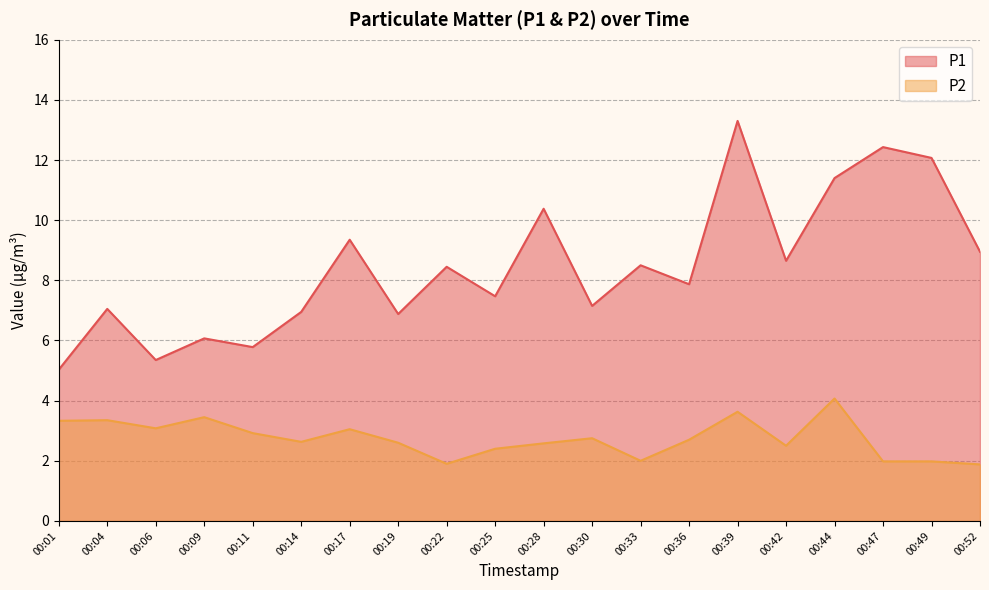

Reading left to right, what are all the values shown in this chart?

P1: 00:01=5.0	00:04=7.0	00:06=5.3	00:09=6.1	00:11=5.8	00:14=7.0	00:17=9.3	00:19=6.9	00:22=8.4	00:25=7.5	00:28=10.4	00:30=7.2	00:33=8.5	00:36=7.9	00:39=13.3	00:42=8.7	00:44=11.4	00:47=12.4	00:49=12.1	00:52=8.9
P2: 00:01=3.3	00:04=3.4	00:06=3.1	00:09=3.5	00:11=2.9	00:14=2.6	00:17=3.0	00:19=2.6	00:22=1.9	00:25=2.4	00:28=2.6	00:30=2.8	00:33=2.0	00:36=2.7	00:39=3.6	00:42=2.5	00:44=4.1	00:47=2.0	00:49=2.0	00:52=1.9